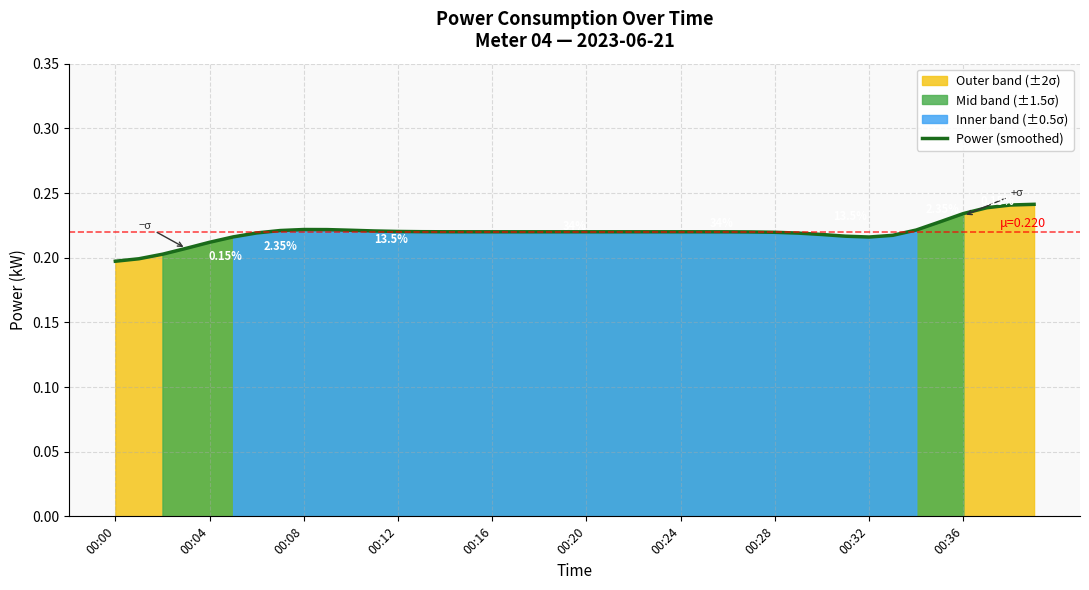

Between 34 and 00:12, which is larger?

34